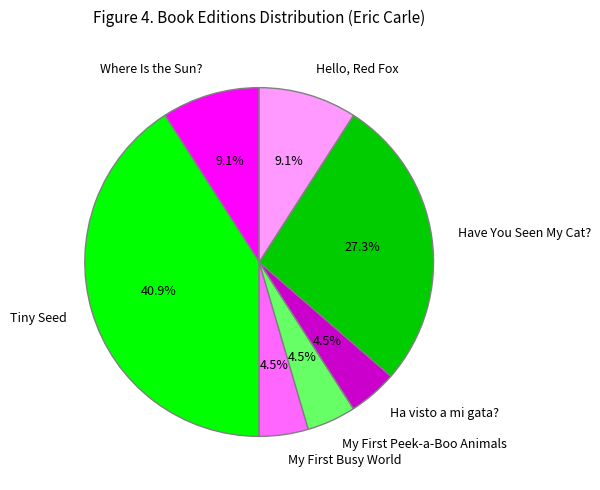

What is the ratio of the value at Hello, Red Fox to the value at Where Is the Sun??

1.0